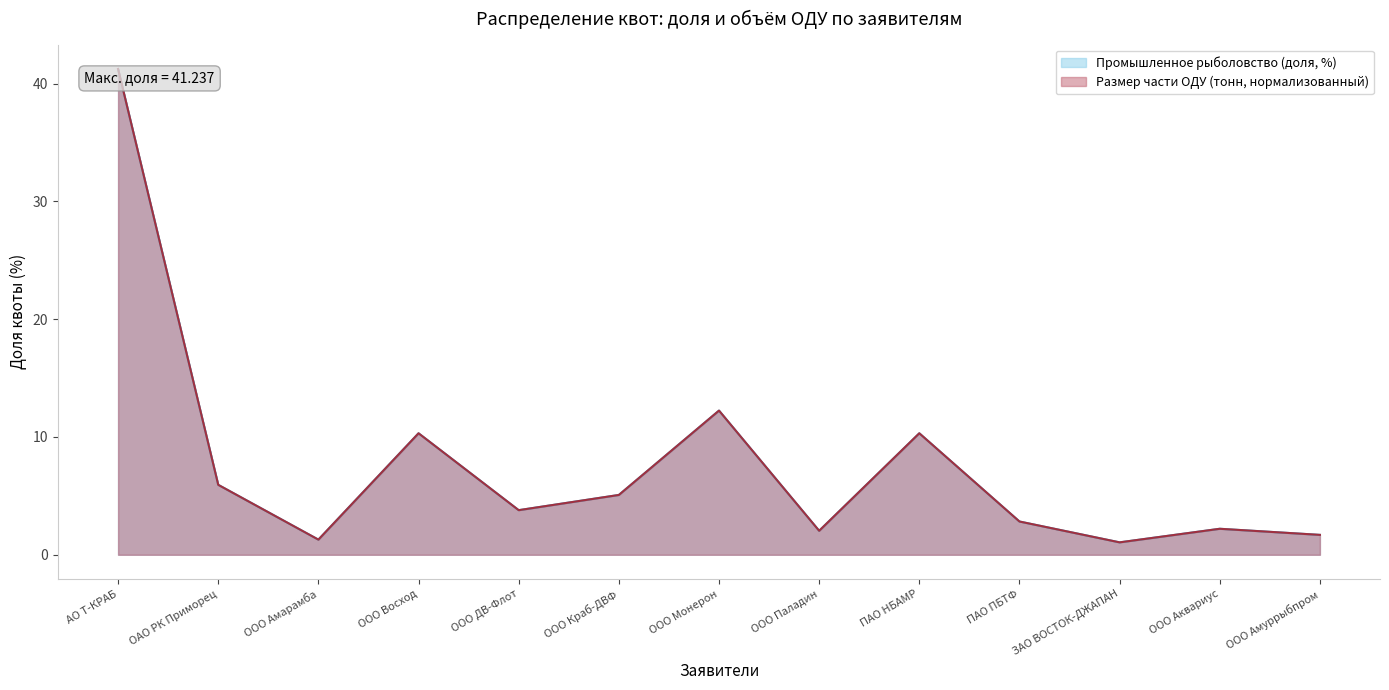

Reading right to left, transcribe all the data shown in this chart.

Промышленное рыболовство (доля, %): ООО Амуррыбпром=1.7	ООО Аквариус=2.2	ЗАО ВОСТОК-ДЖАПАН=1.1	ПАО ПБТФ=2.8	ПАО НБАМР=10.3	ООО Паладин=2.0	ООО Монерон=12.2	ООО Краб-ДВФ=5.1	ООО ДВ-Флот=3.8	ООО Восход=10.3	ООО Амарамба=1.3	ОАО РК Приморец=5.9	АО Т-КРАБ=41.2
Размер части ОДУ (тонн): ООО Амуррыбпром=1.7	ООО Аквариус=2.2	ЗАО ВОСТОК-ДЖАПАН=1.1	ПАО ПБТФ=2.8	ПАО НБАМР=10.3	ООО Паладин=2.0	ООО Монерон=12.2	ООО Краб-ДВФ=5.1	ООО ДВ-Флот=3.8	ООО Восход=10.3	ООО Амарамба=1.3	ОАО РК Приморец=5.9	АО Т-КРАБ=41.2